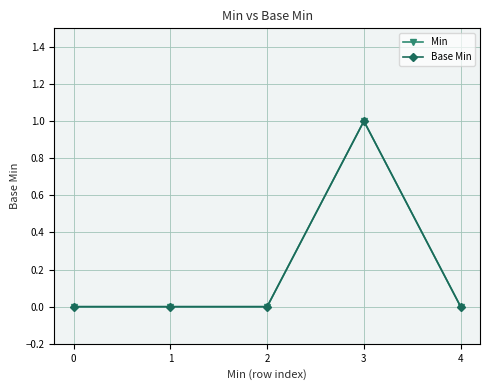

What is the value of the Base Min point at the 4th from the left?

1